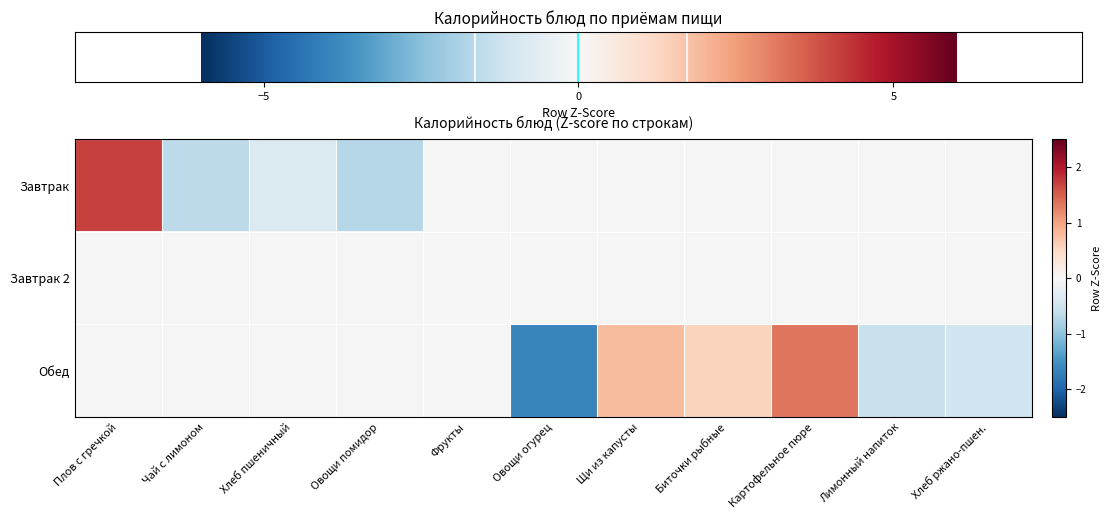

At how many categories does at least one series exceed 1?

2